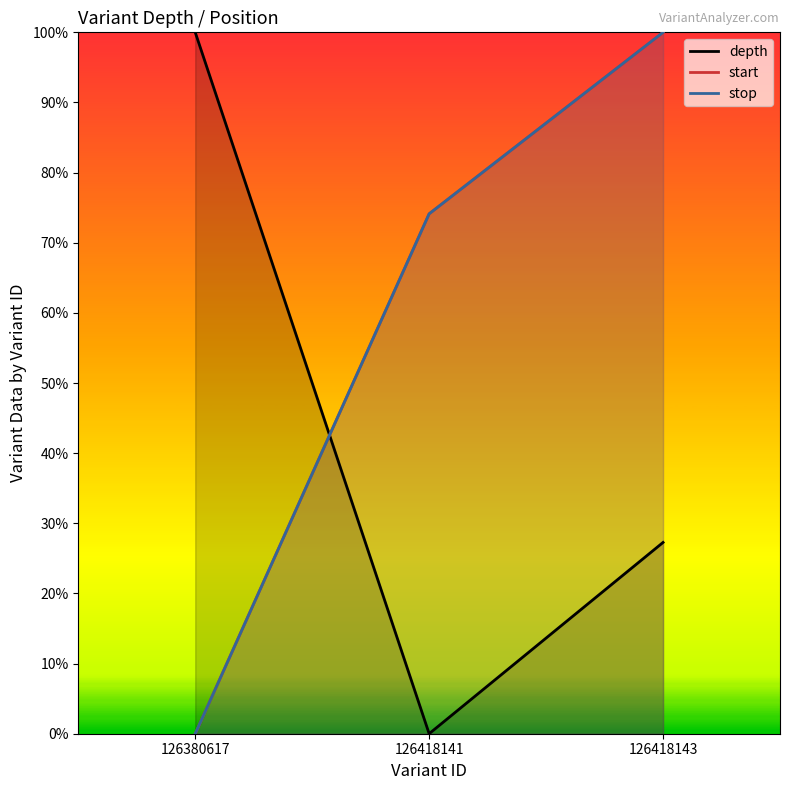

Count the number of categories in the chart.

3